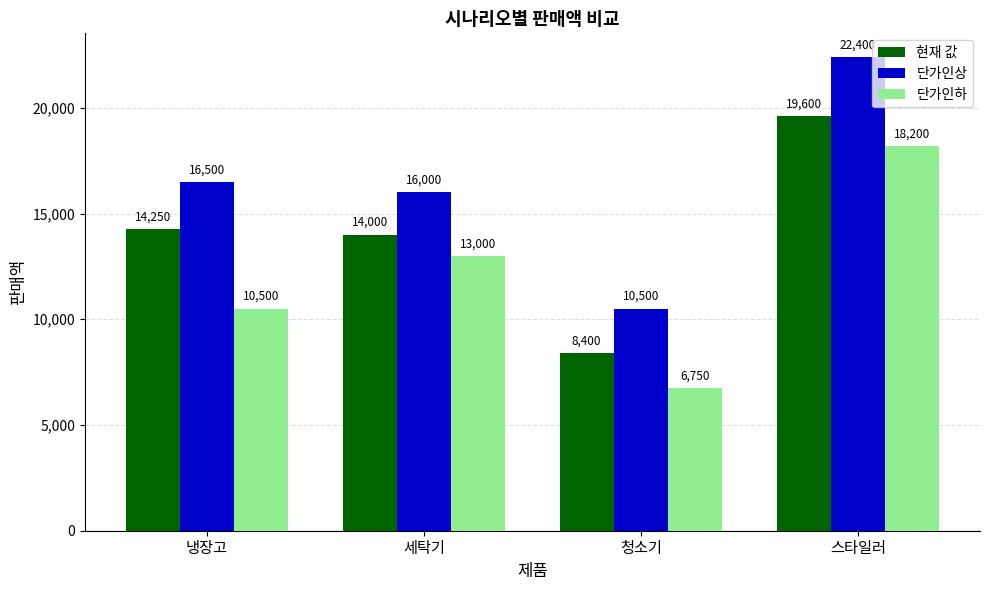

At which label is 단가인상 closest to 16450?

냉장고